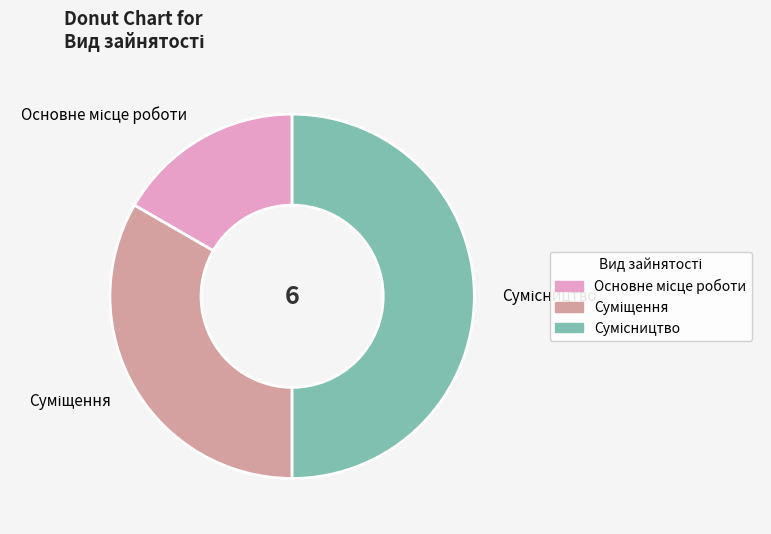

To the nearest percent, what is the difference between the Сумісництво and Суміщення slice percentages?

17%